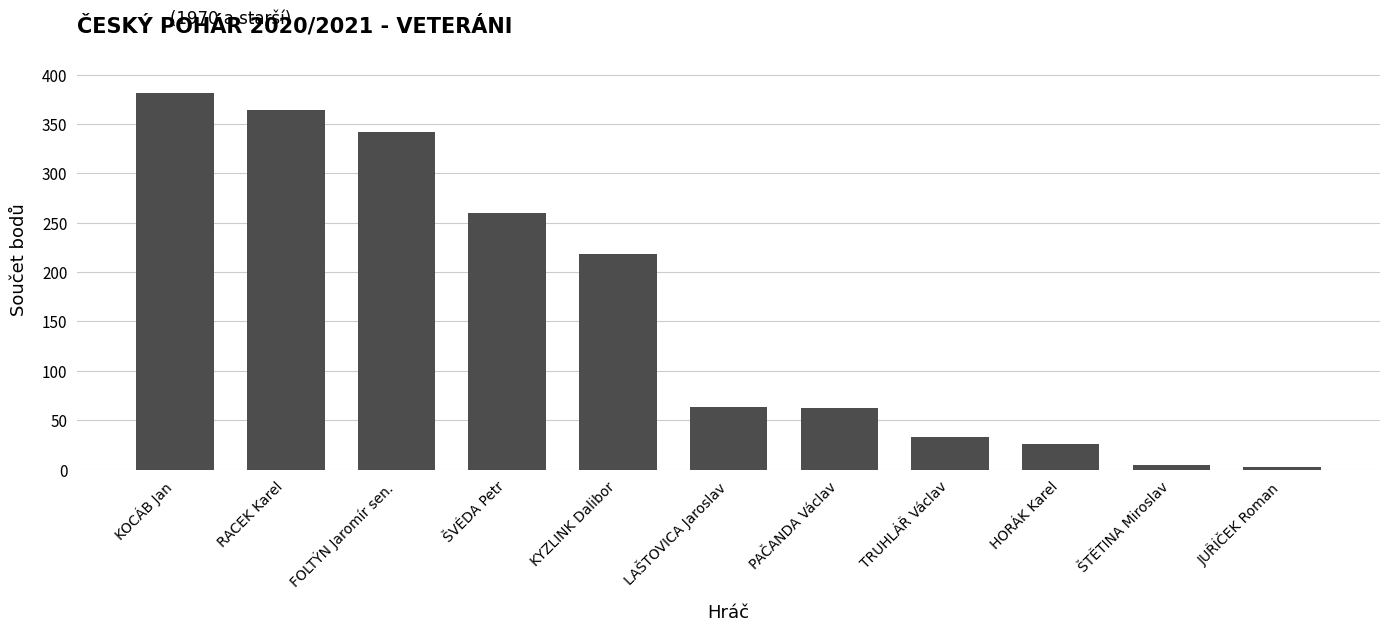

What is the change in value from FOLTÝN Jaromír sen. to ŠVÉDA Petr?

-82